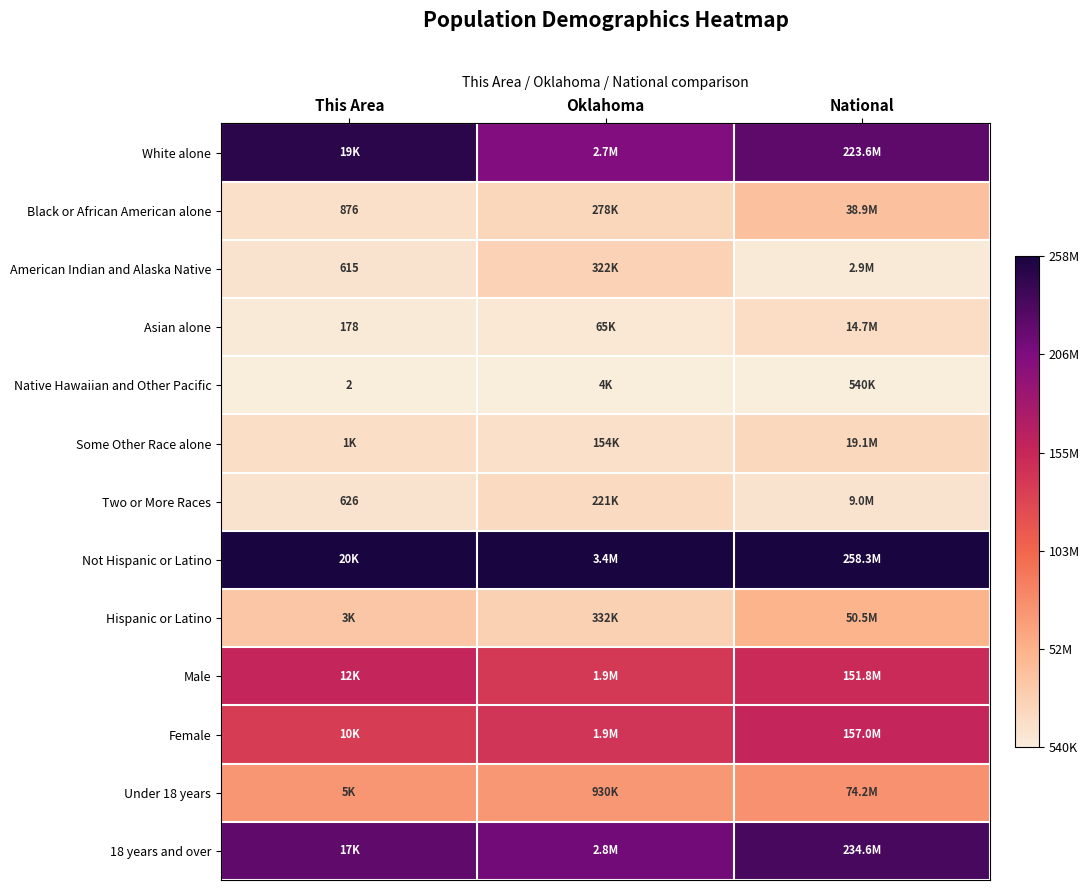

Rank the series at National from highest to lowest value.

Not Hispanic or Latino, 18 years and over, White alone, Female, Male, Under 18 years, Hispanic or Latino, Black or African American alone, Some Other Race alone, Asian alone, Two or More Races, American Indian and Alaska Native, Native Hawaiian and Other Pacific